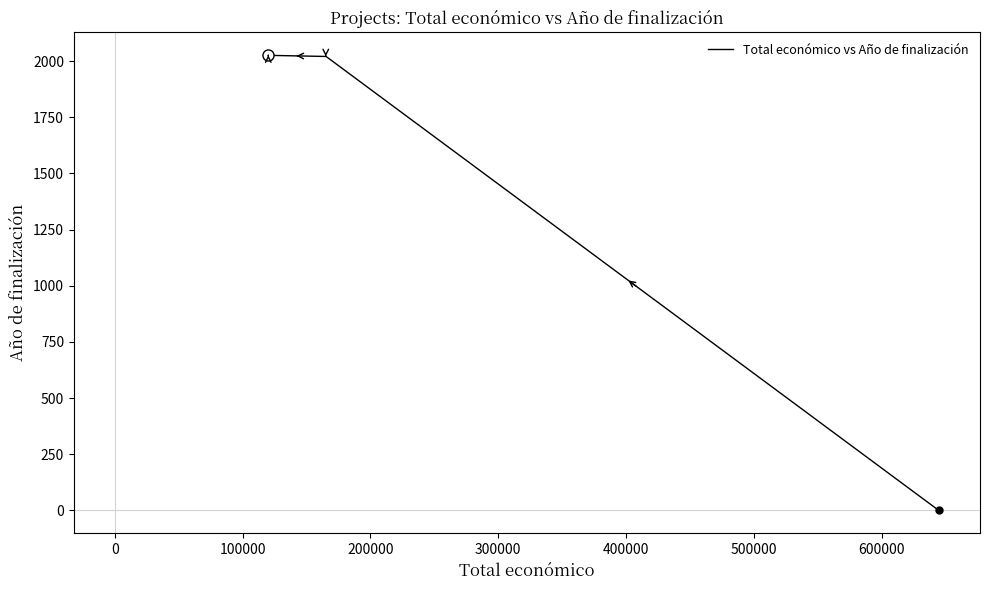

What is the sum of all values?

8096